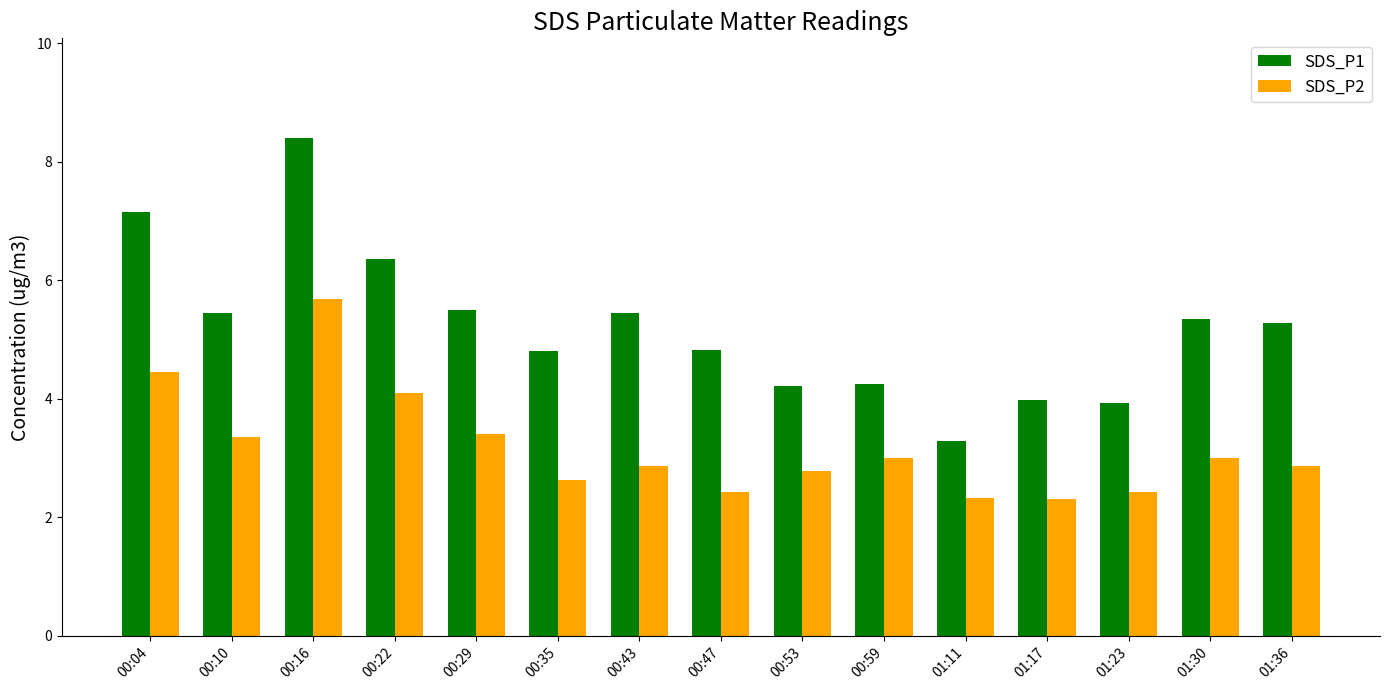

Are the bars grouped side by side (vs. stacked)?

Yes